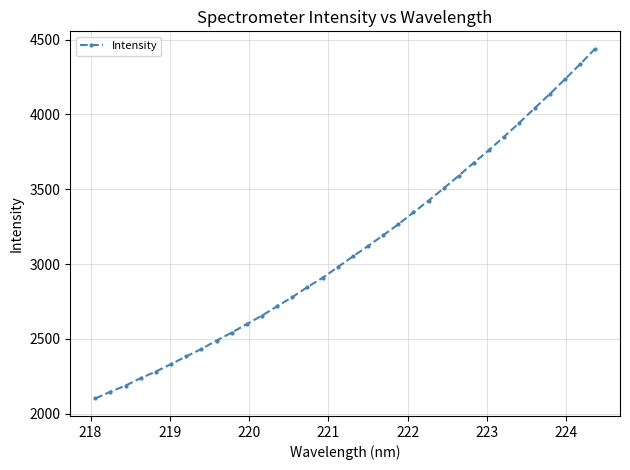

True or false: there are more than 0 points higher than both neighbors.

False